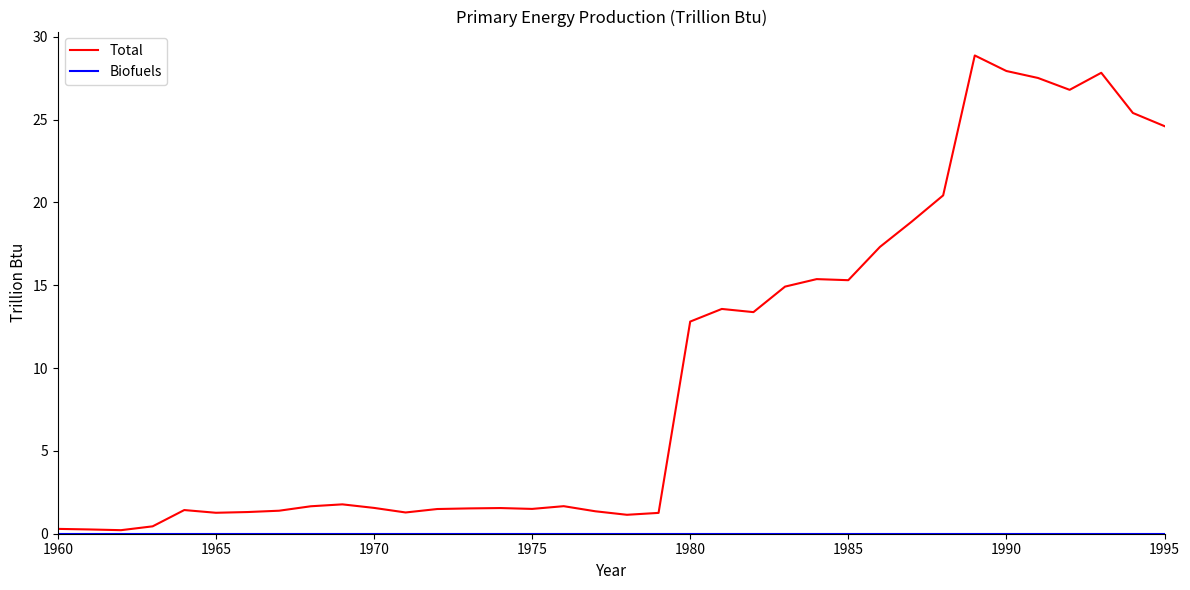

What is the maximum value shown in the chart?

28.9